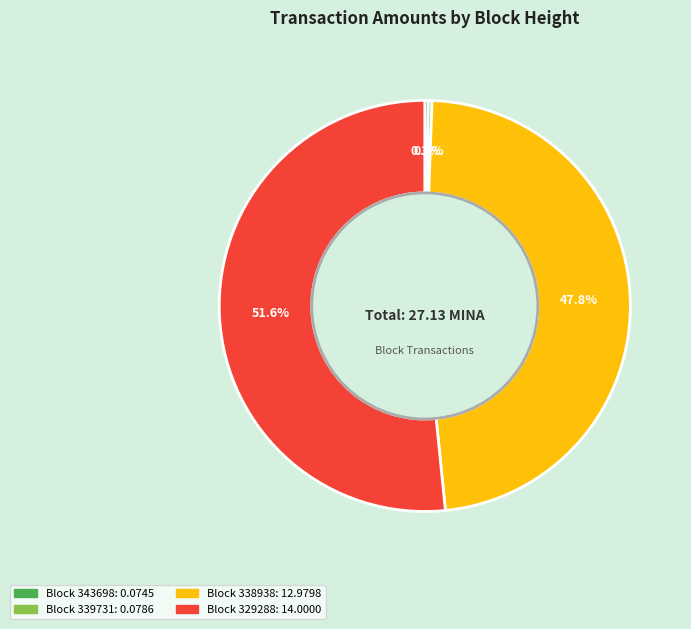

Is there any slice that represents more than half of the pie?

Yes